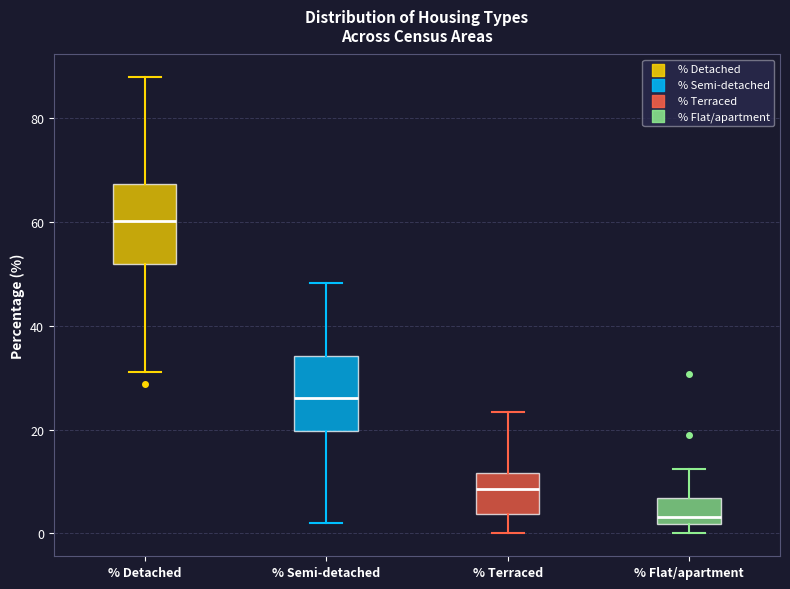

Which box's median line is the highest?

% Detached